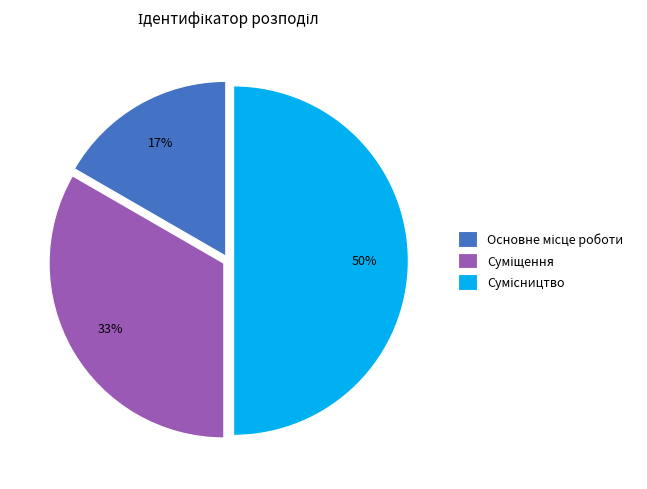

To the nearest percent, what is the average slice percentage?

33%